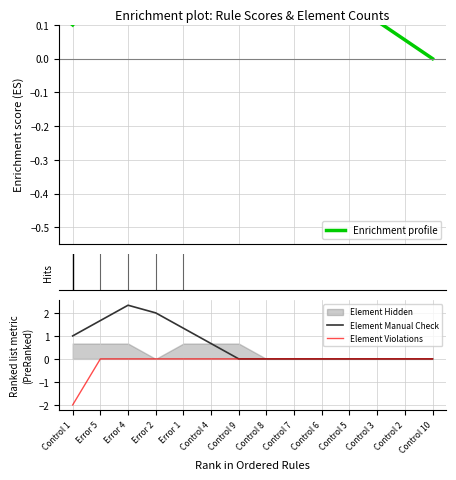

At Control 2, list the series in order from largest to smallest.

Enrichment profile, Element Manual Check, Element Violations